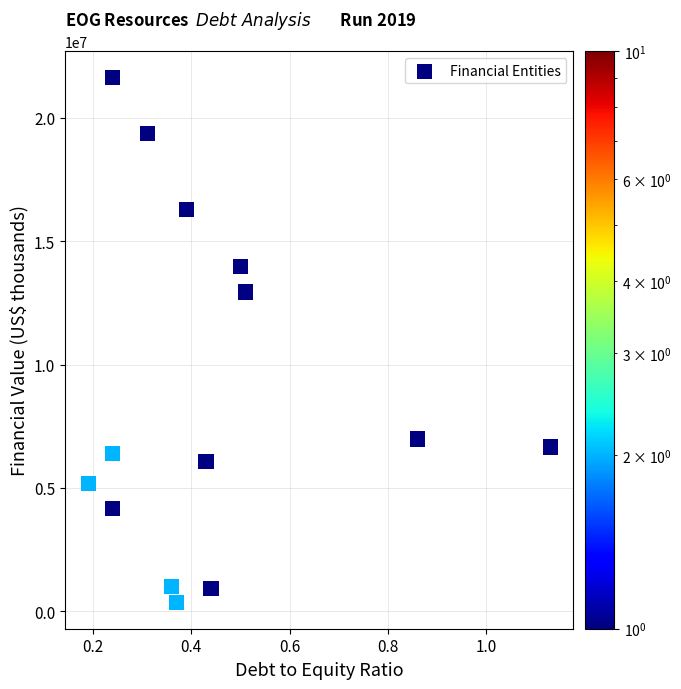

What Y value in the scatter plot is closest to 10998475?

12943035